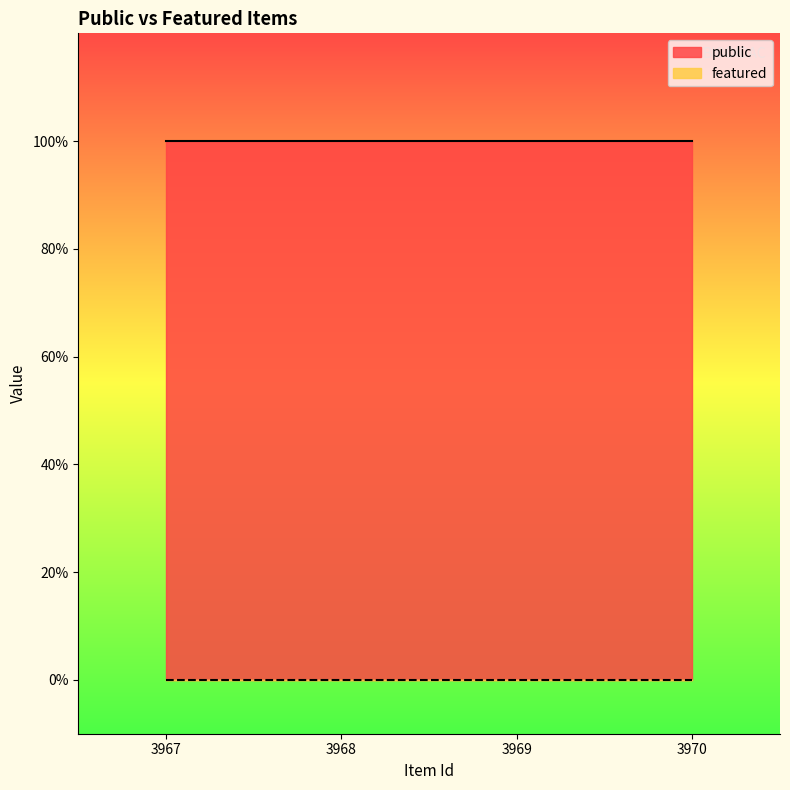

Rank the series by their maximum value, from highest to lowest.

public, featured